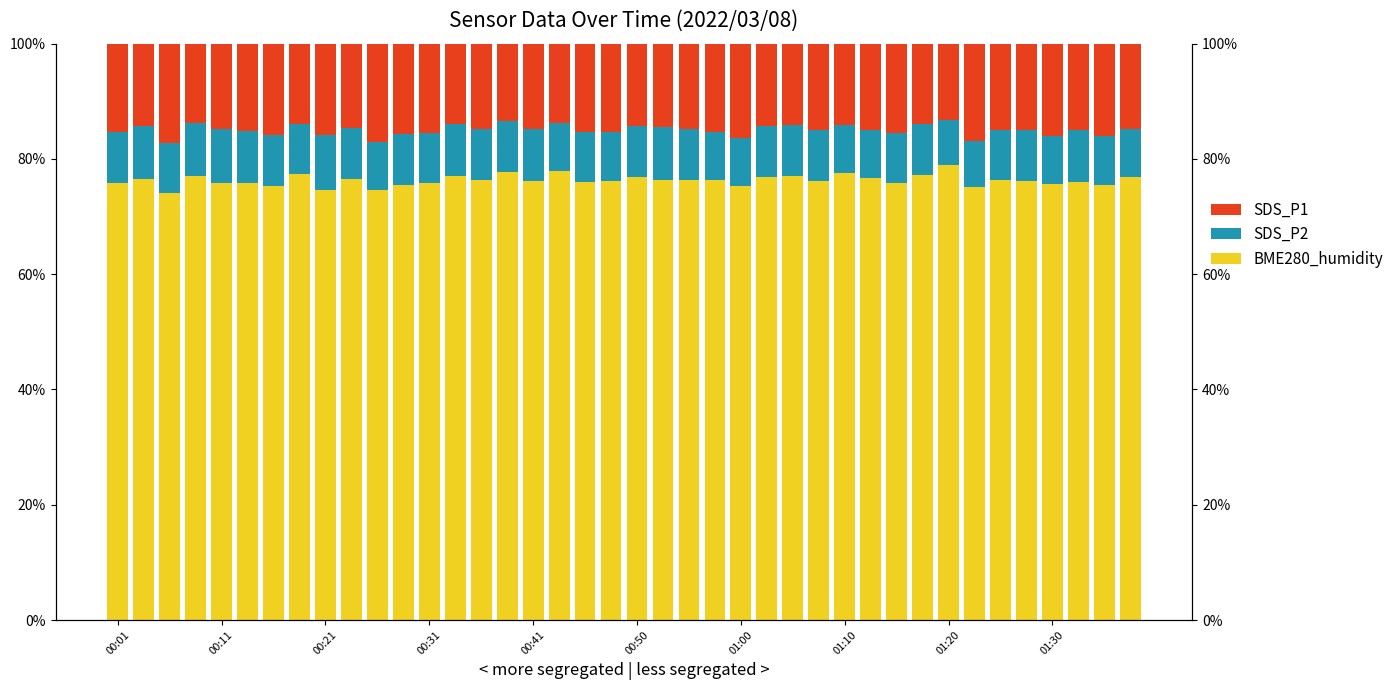

What is the approximate value of BME280_humidity at 21?

76.4